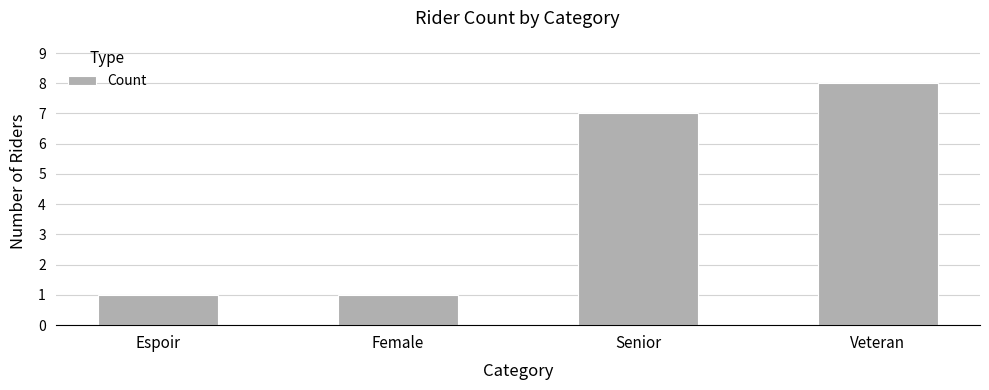

True or false: the data shows 8 at Veteran.

True